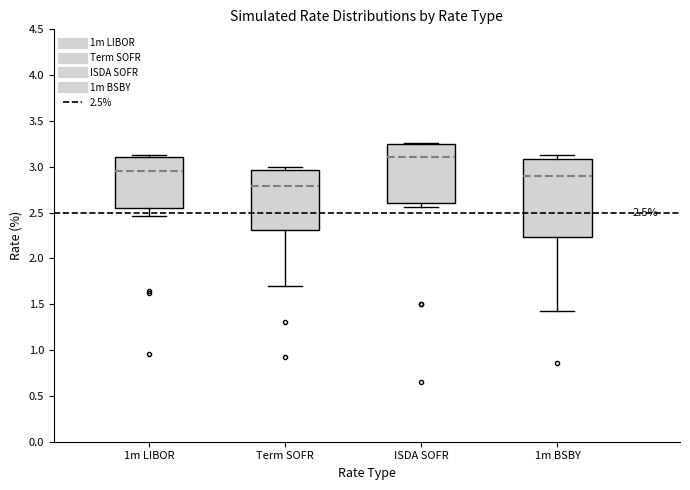

Which box's median line is the lowest?

Term SOFR